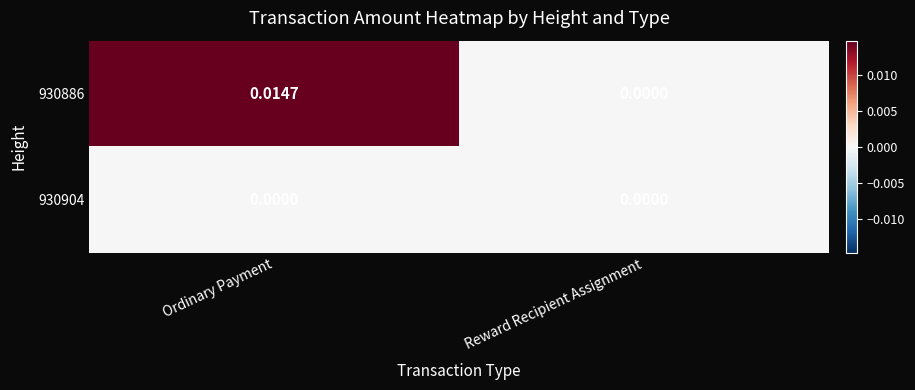

Where is 930886 nearest to the value 0?

Reward Recipient Assignment